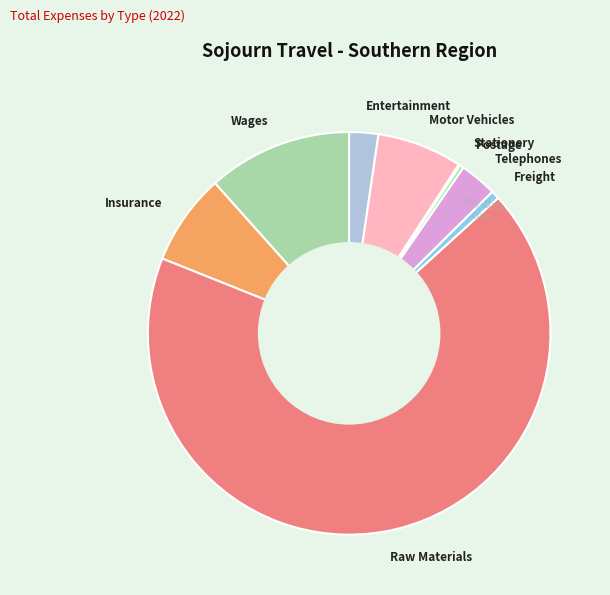

Between Wages and Raw Materials, which is larger?

Raw Materials